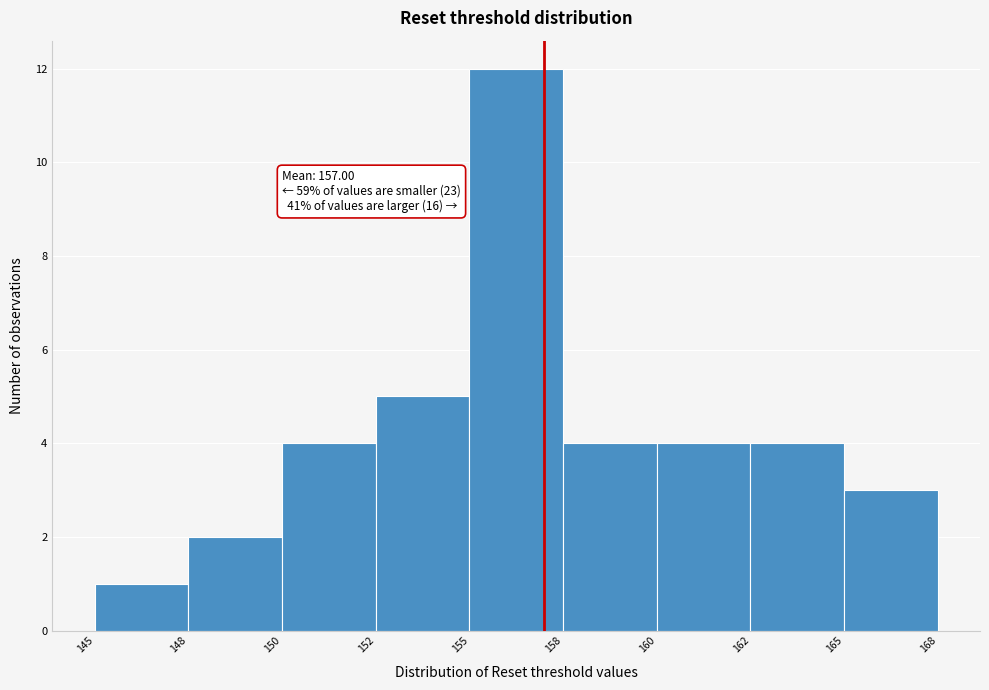

Reading left to right, list all the values displayed in this chart.

1	2	4	5	12	4	4	4	3